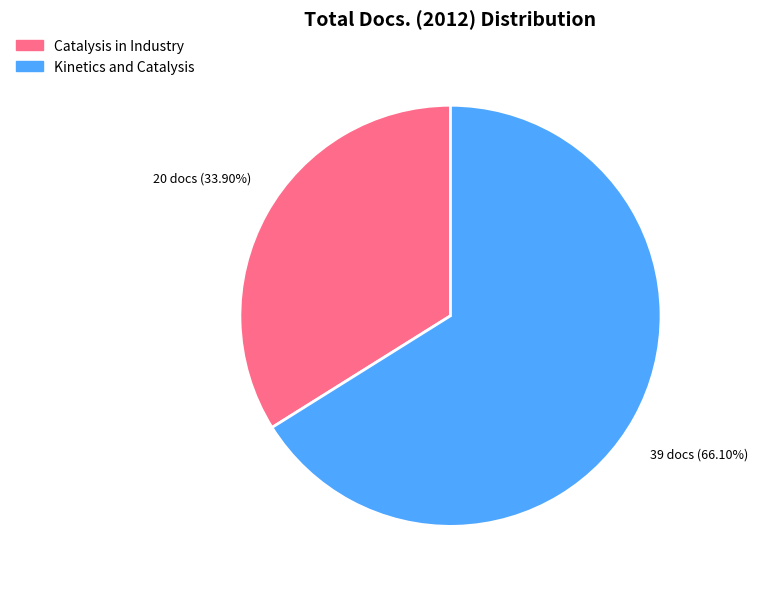

Count the number of slices in the pie.

2